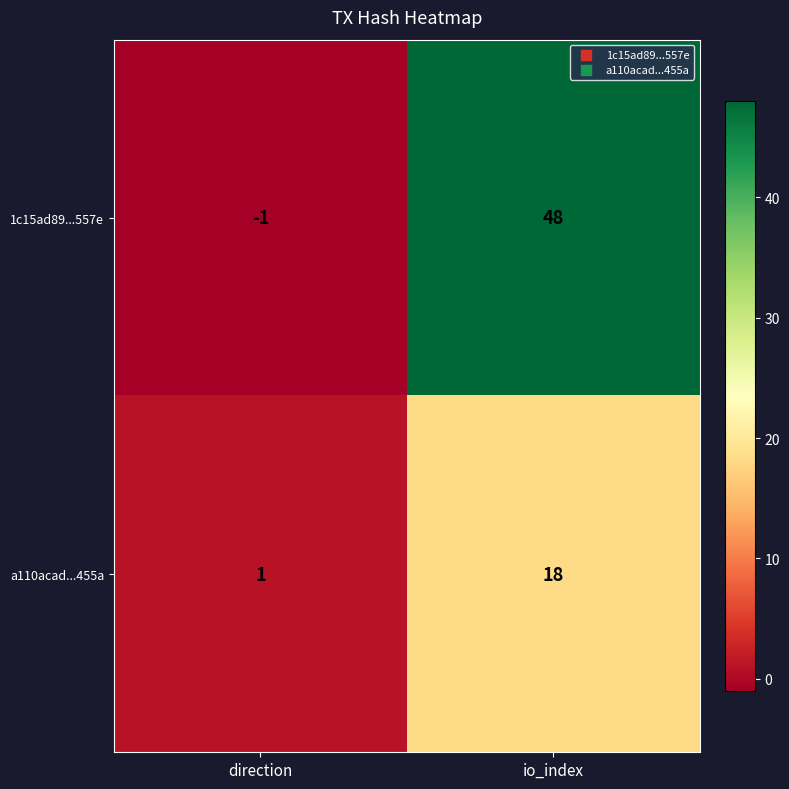

Where is 1c15ad89...557e nearest to the value 23?

direction